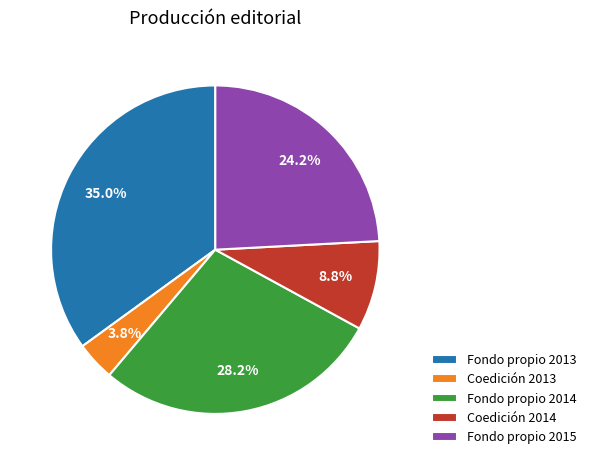

Count the number of slices in the pie.

5